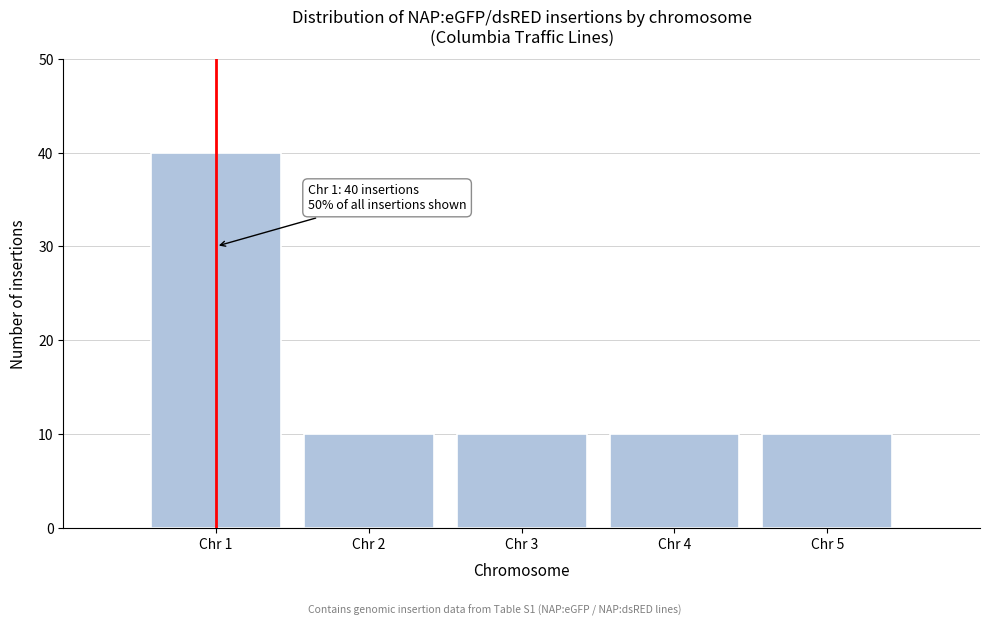

Reading left to right, list all the values displayed in this chart.

Chr 1=40	Chr 2=10	Chr 3=10	Chr 4=10	Chr 5=10